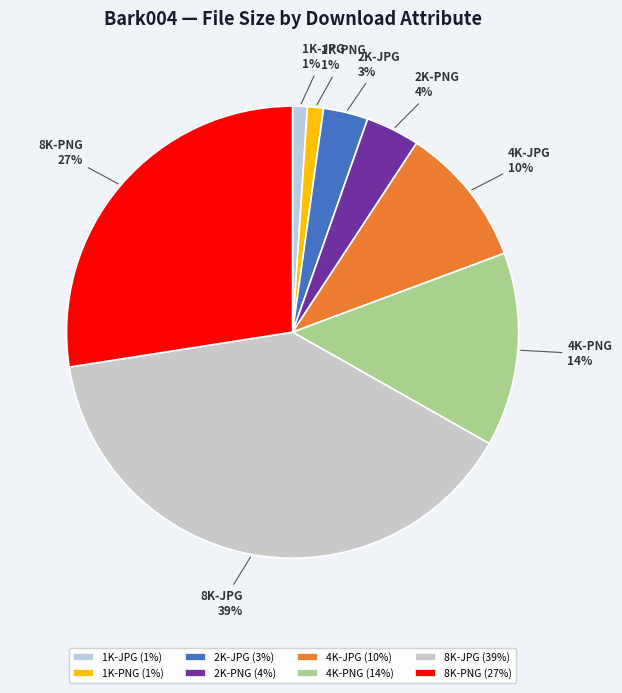

To the nearest percent, what is the difference between the 2K-PNG and 1K-JPG slice percentages?

3%